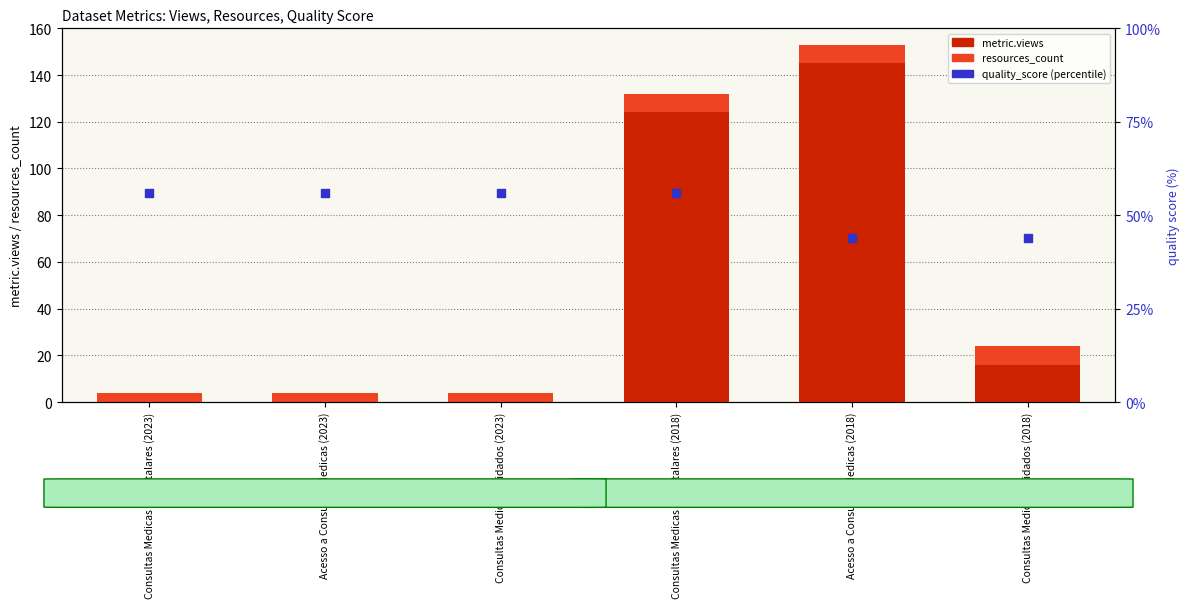

Which series has the widest spread of Y values?

metric.views